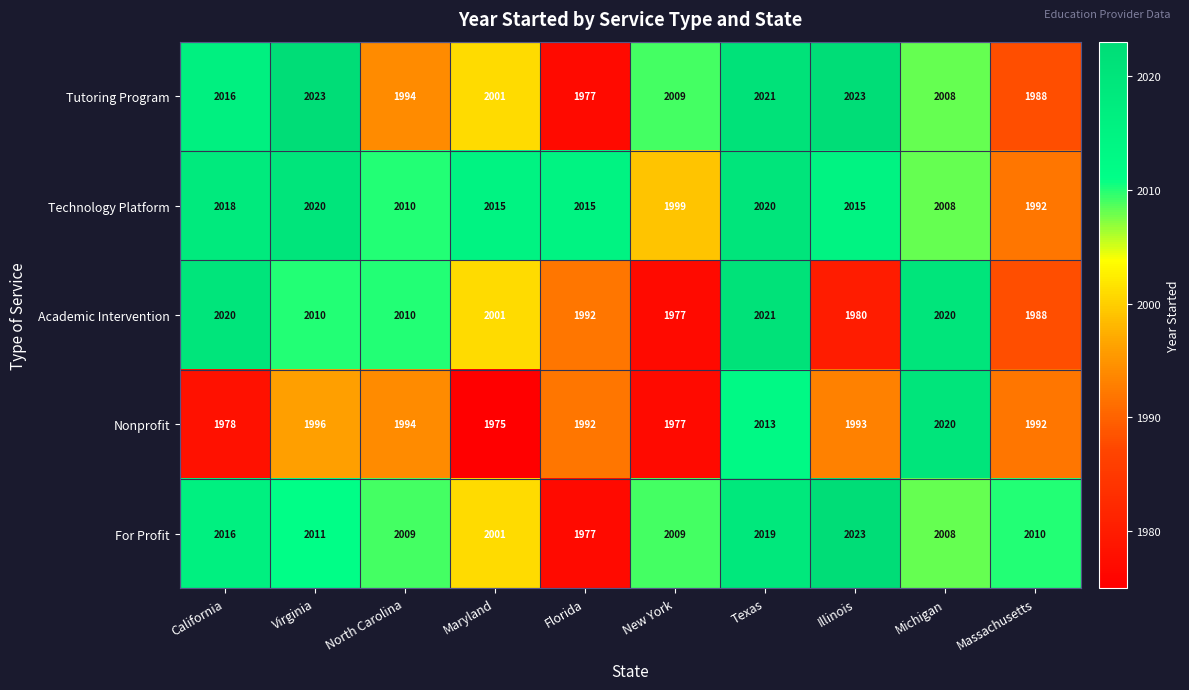

True or false: For Profit has a value of 874 at Texas.

False